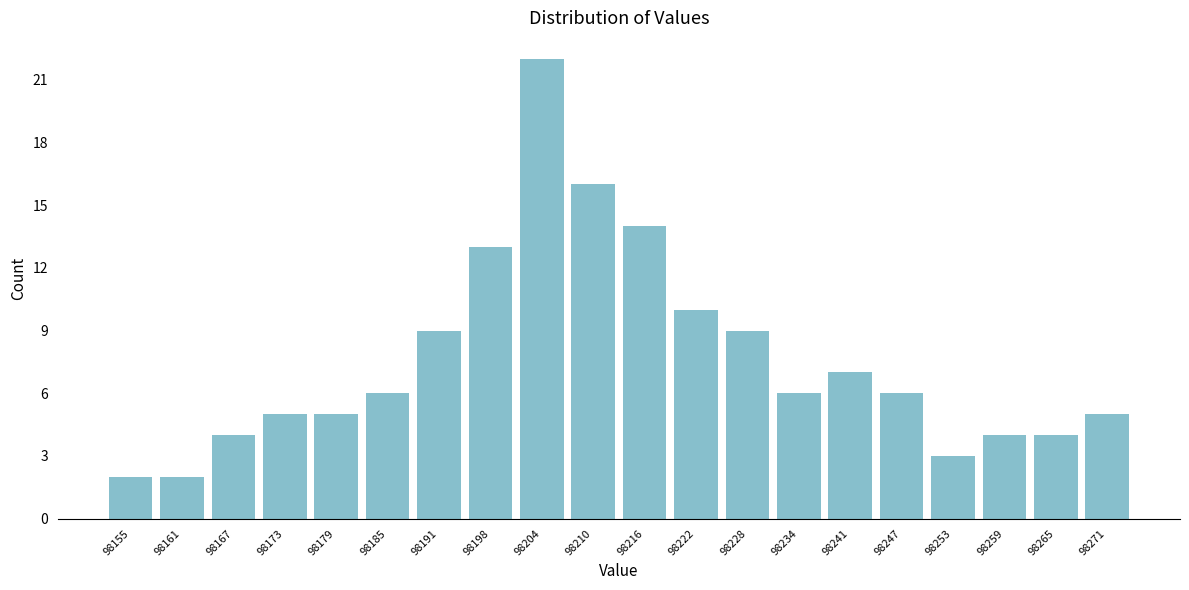

Reading left to right, extract all data points from this chart.

98155=2	98161=2	98167=4	98173=5	98179=5	98185=6	98191=9	98198=13	98204=22	98210=16	98216=14	98222=10	98228=9	98234=6	98241=7	98247=6	98253=3	98259=4	98265=4	98271=5